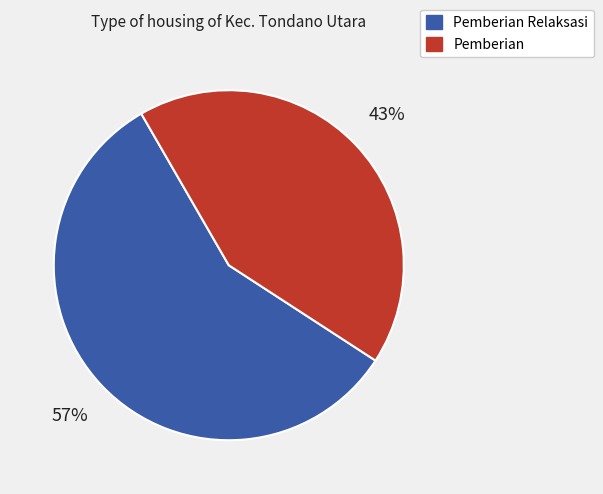

Is there a majority slice in this chart?

Yes